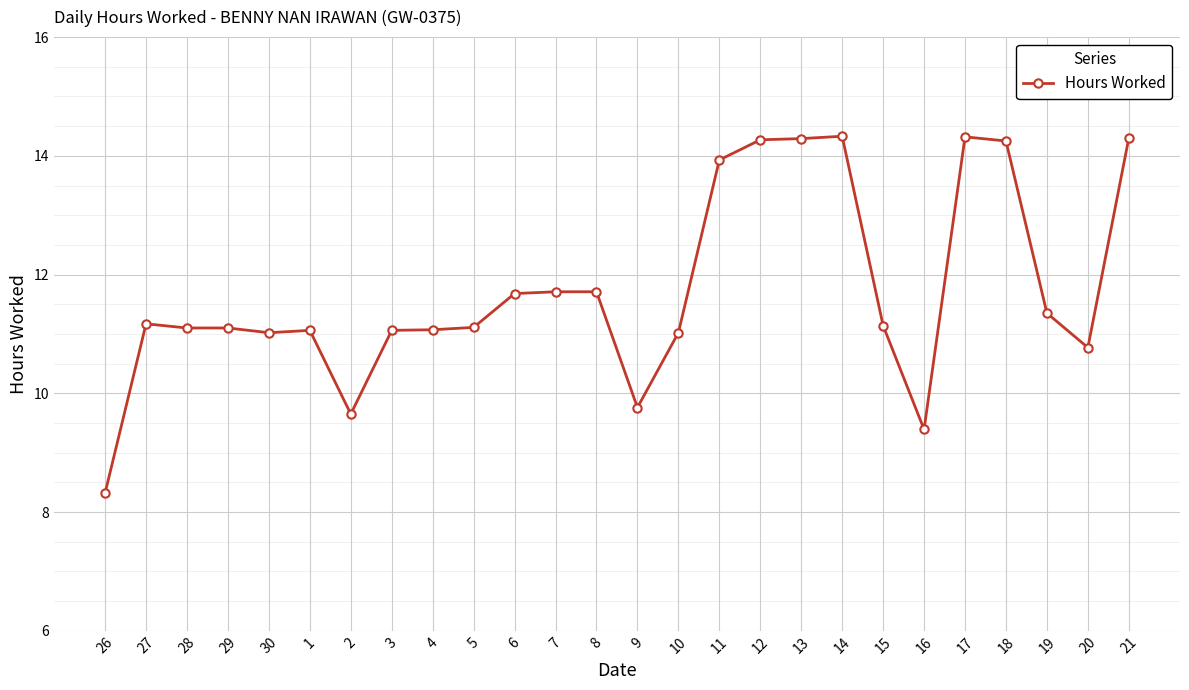

At which label does the data first exceed 11?

27